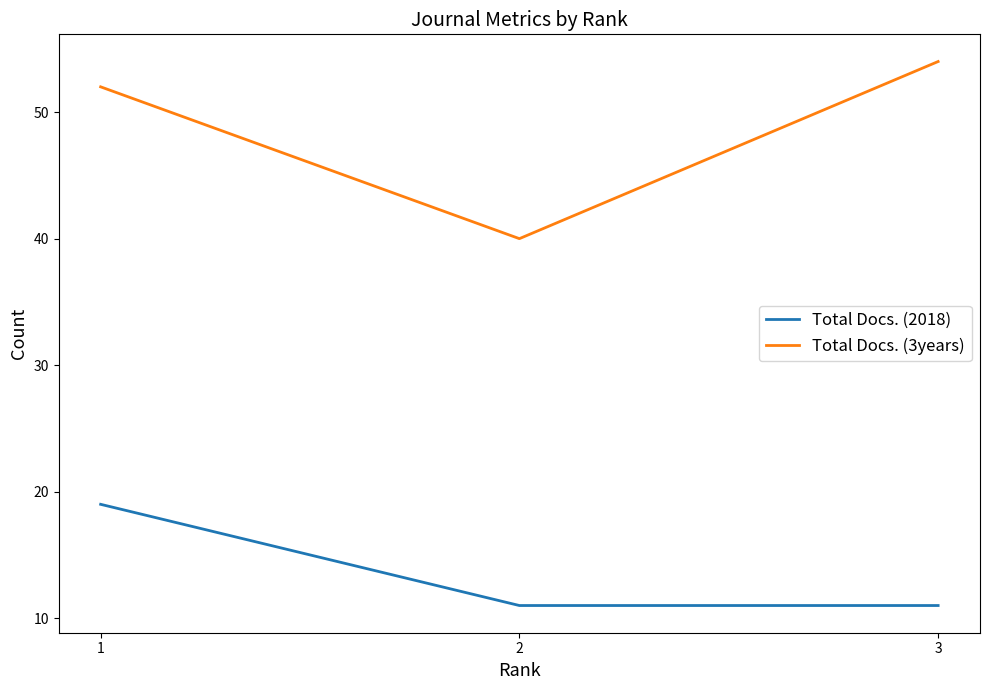

List the series in order of their peak value, lowest first.

Total Docs. (2018), Total Docs. (3years)